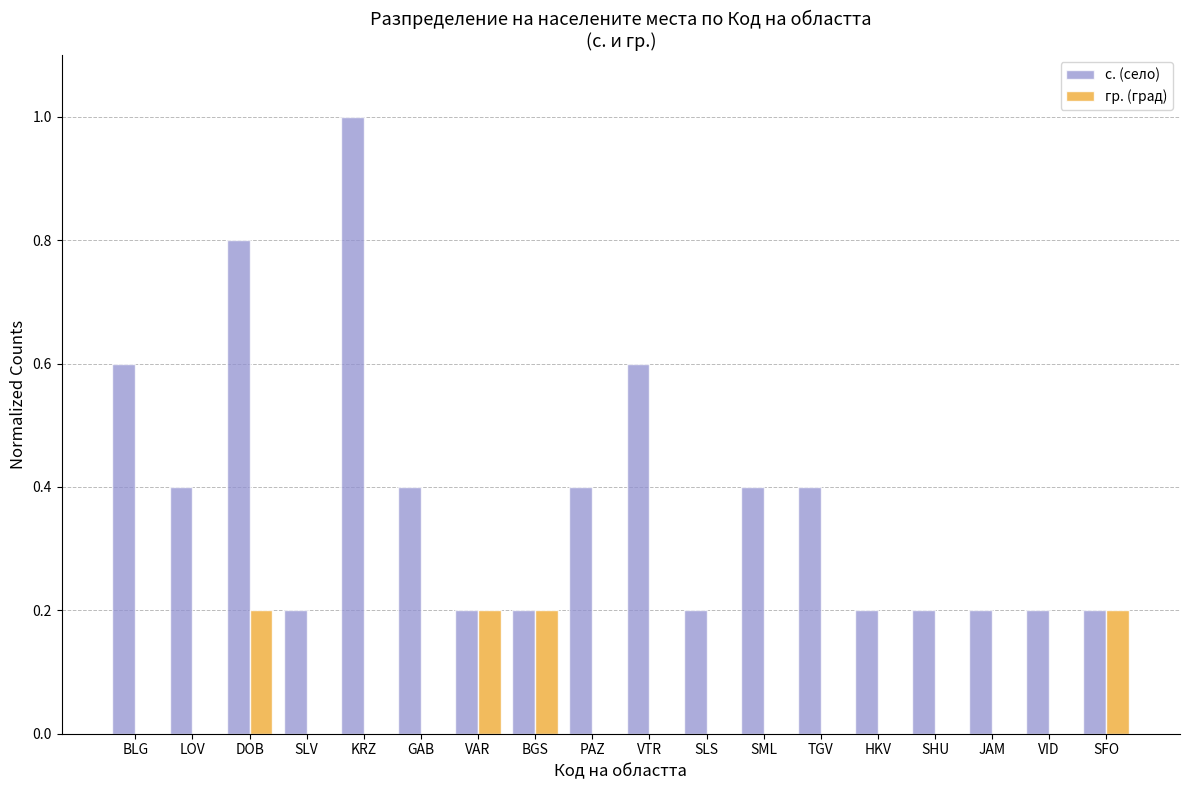

What is the sum of the с. (село) values at VID and BGS?

0.4